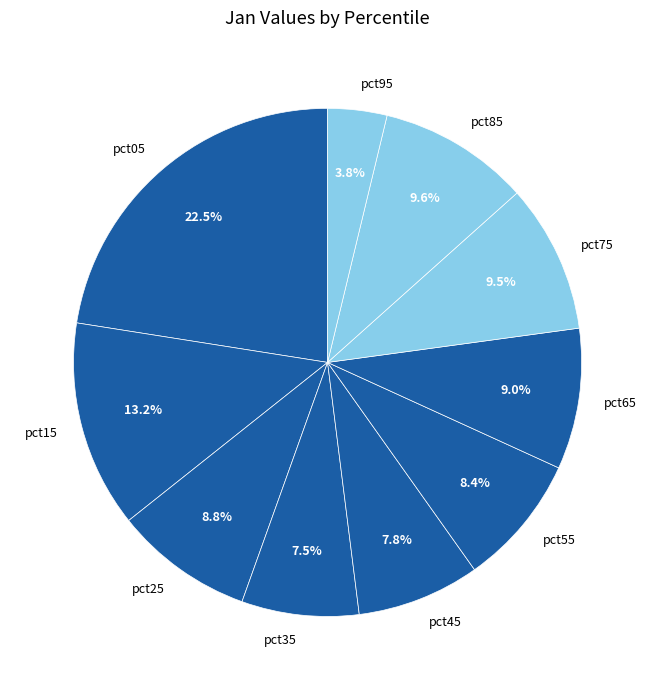

Does pct95 represent more than half of the total?

No